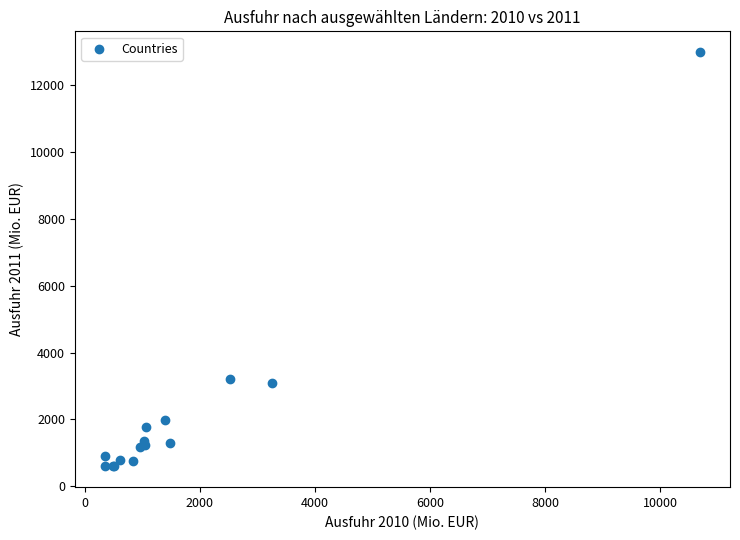

What Y value in the scatter plot is closest to 6793?

3221.3